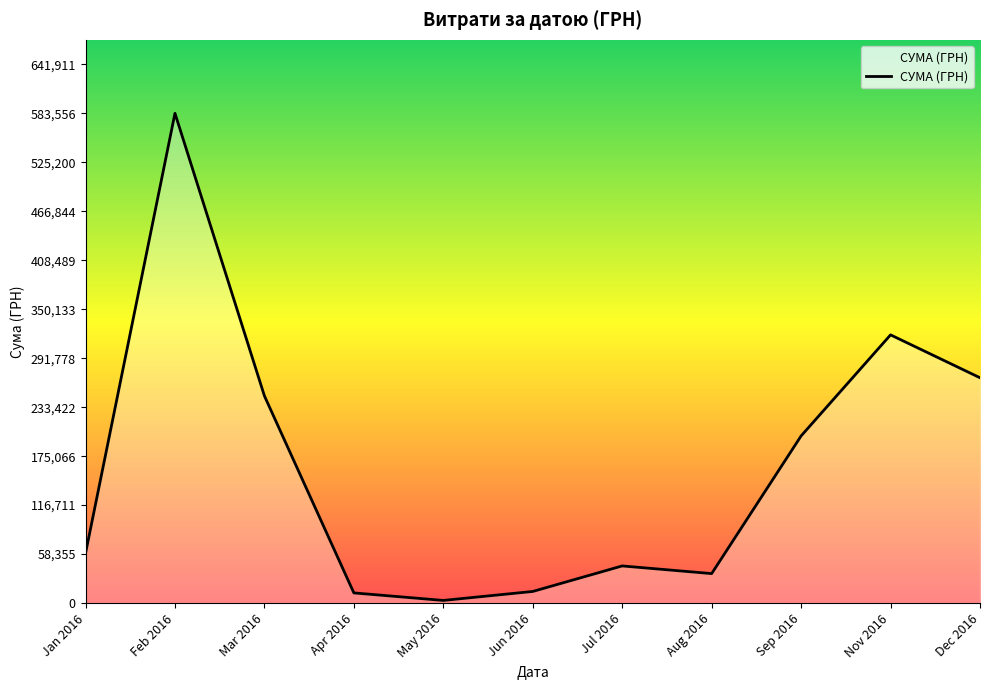

Does the chart have visible grid lines?

No